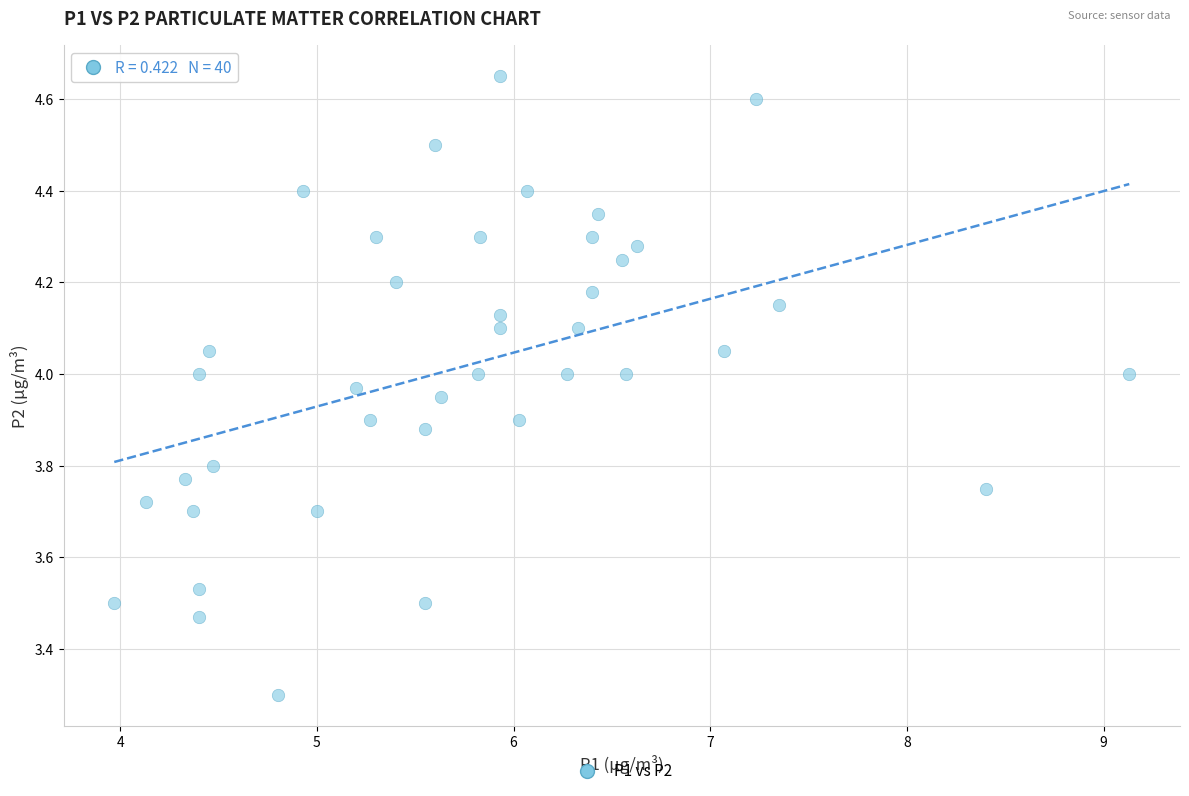

What Y value in the scatter plot is closest to 3?

3.3